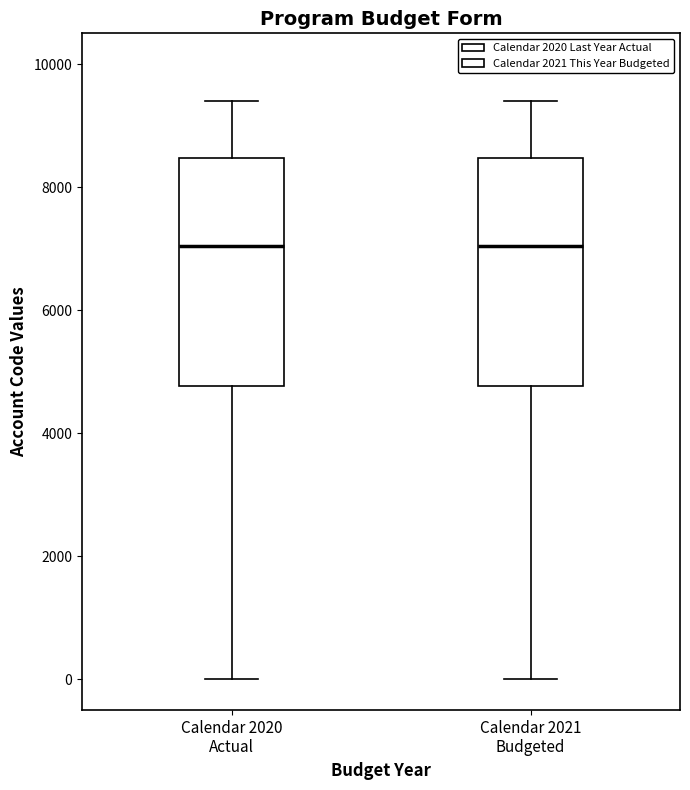

Reading left to right, transcribe this box plot: for each box, give where its median line is, the range the box spans, and where its two whiskers end, as read against the y-axis. The values are not printed on the chart, so give them approximately, as read against the axis.

Calendar 2020 Actual: median 7000, box 4800 to 8400, whiskers 0 to 9400
Calendar 2021 Budgeted: median 7000, box 4800 to 8400, whiskers 0 to 9400